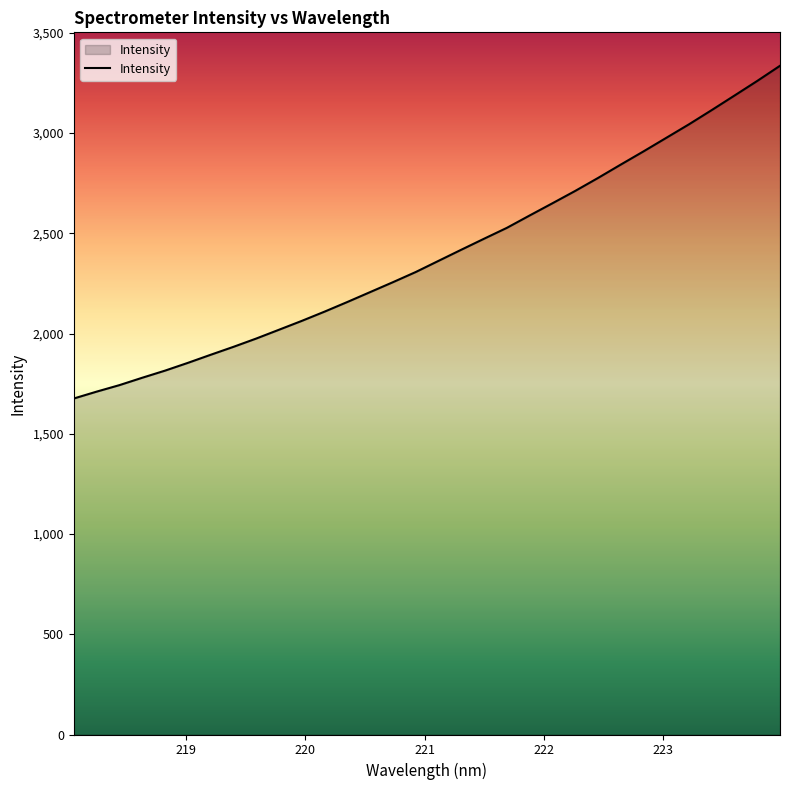

How many values are below 2362?

16